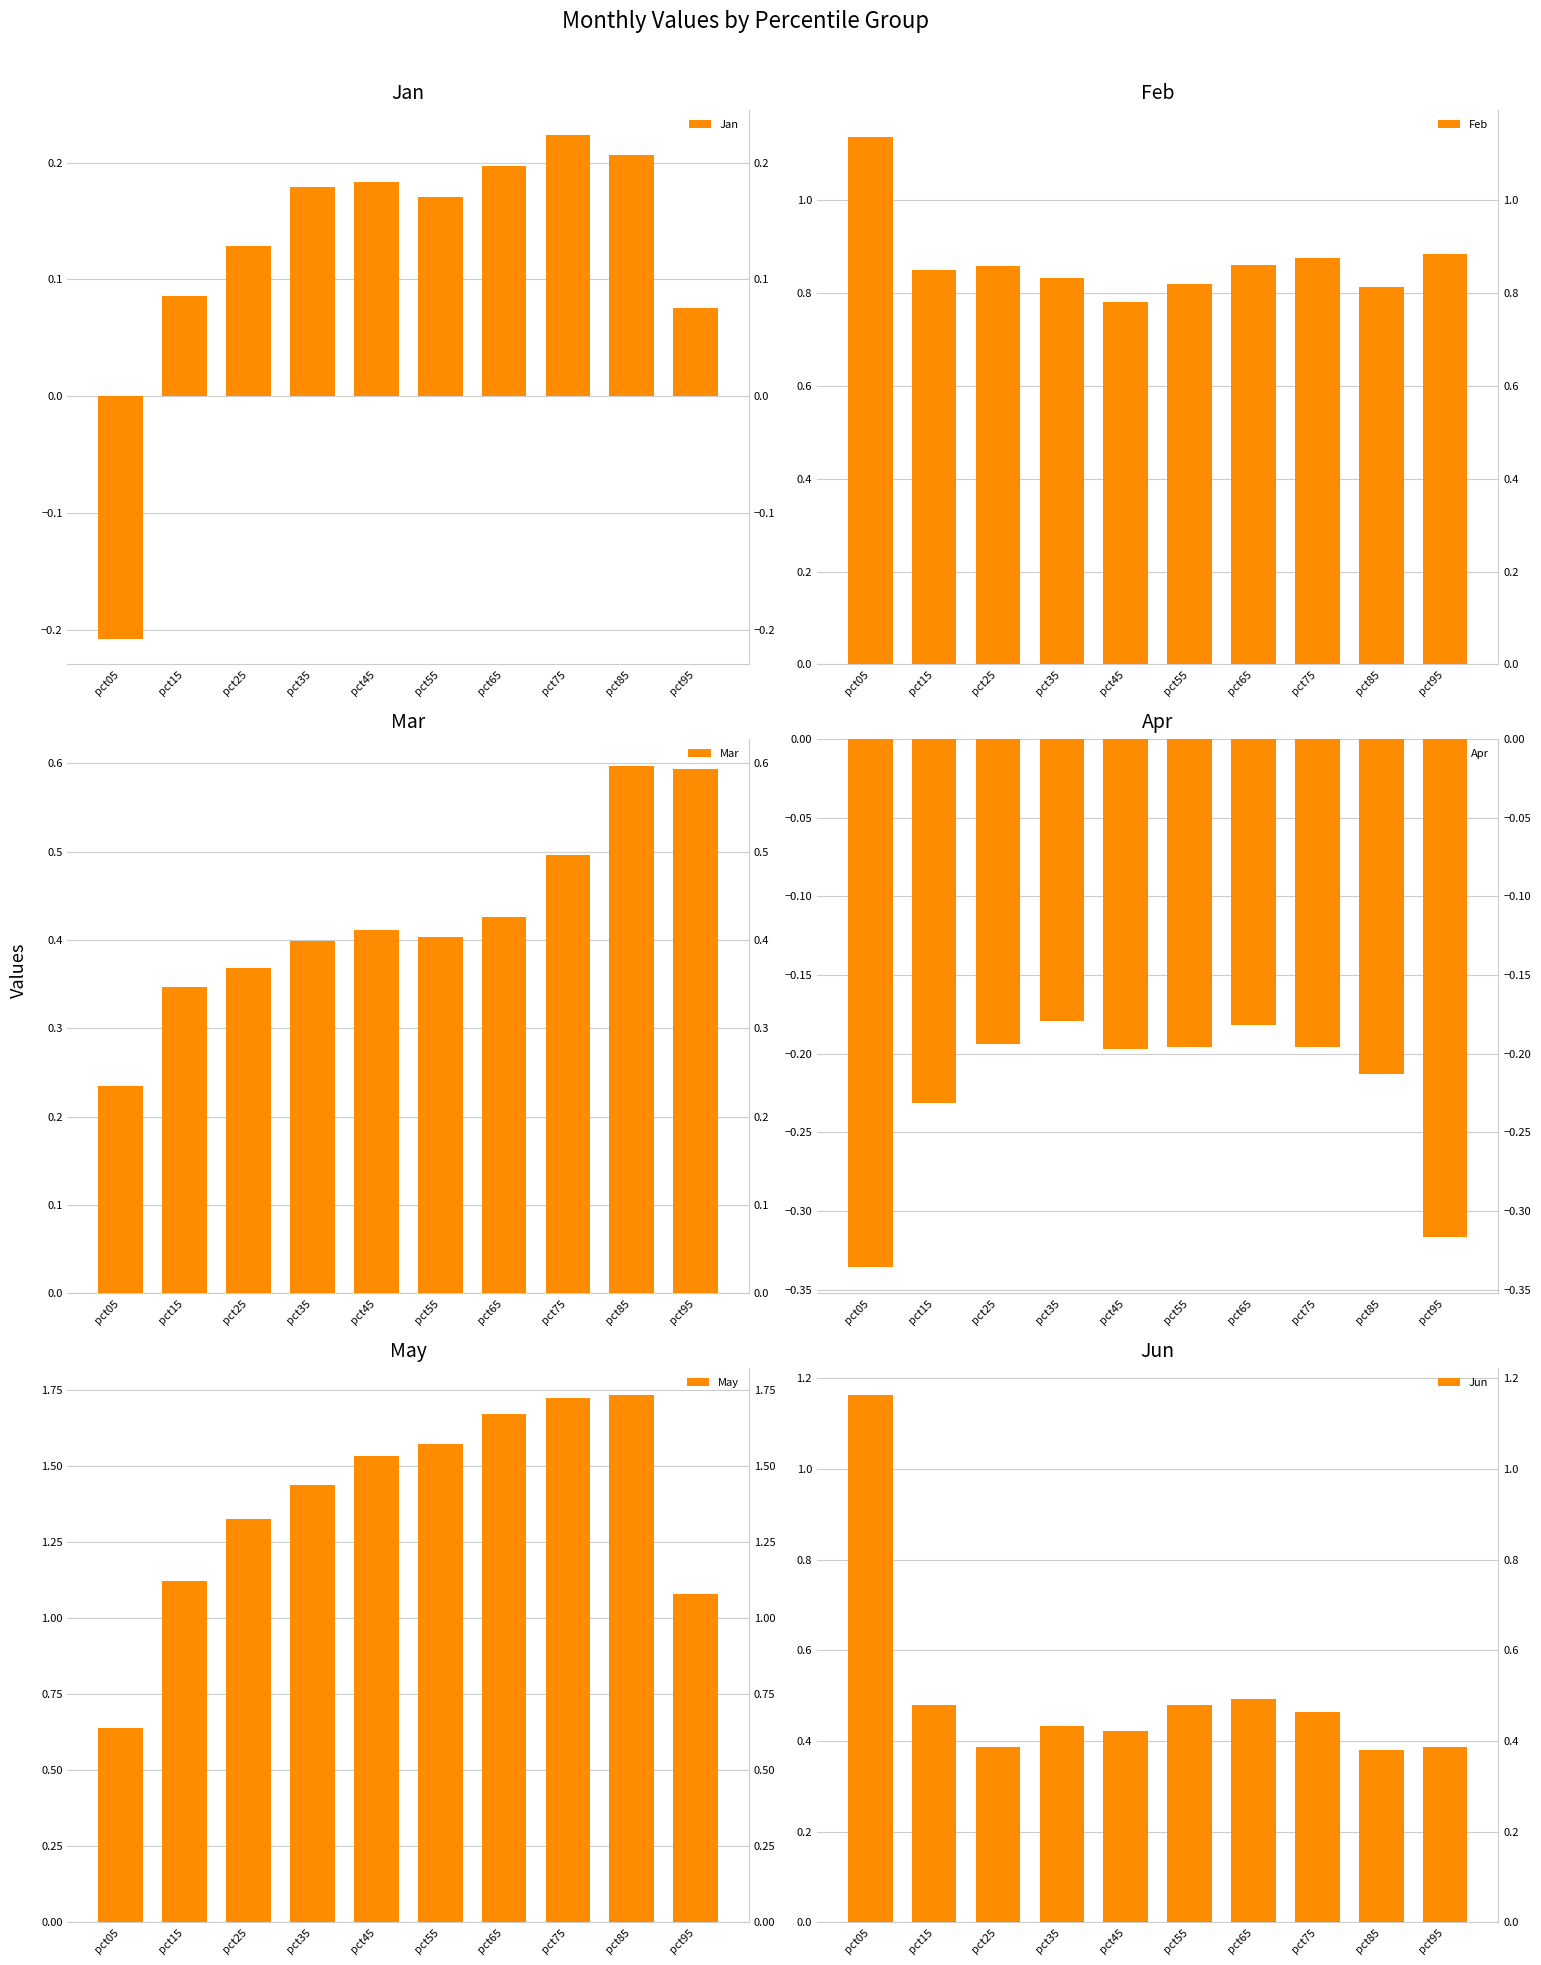

At how many categories does at least one series exceed 1?

10